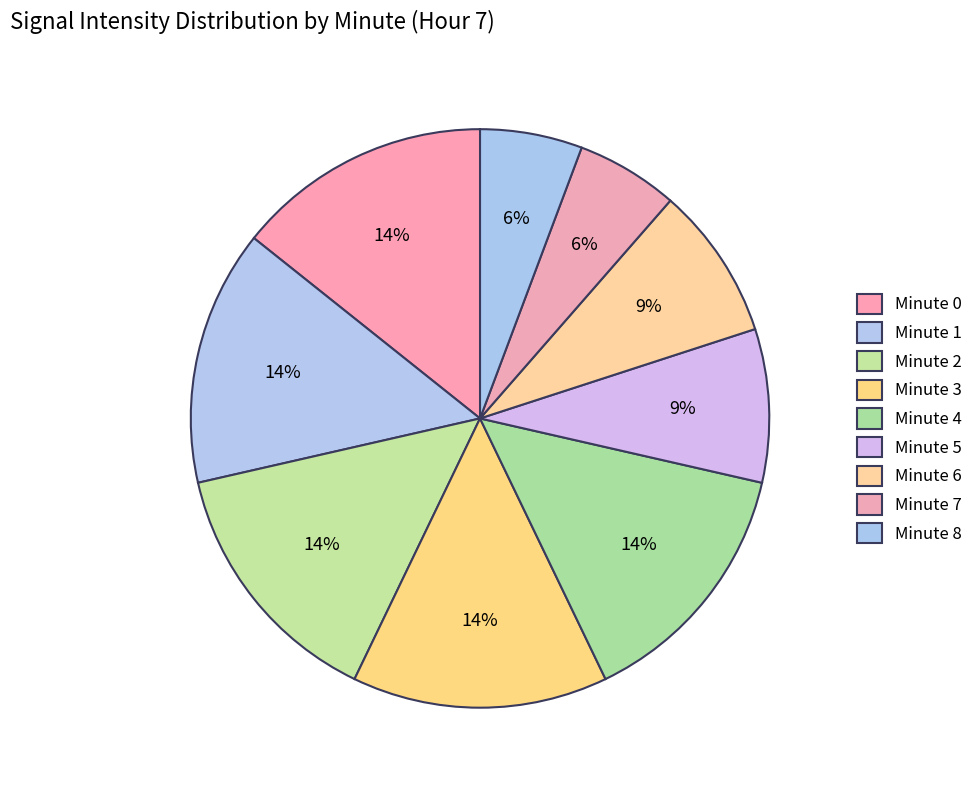

Do Minute 1 and Minute 3 together represent more than half of the pie?

No